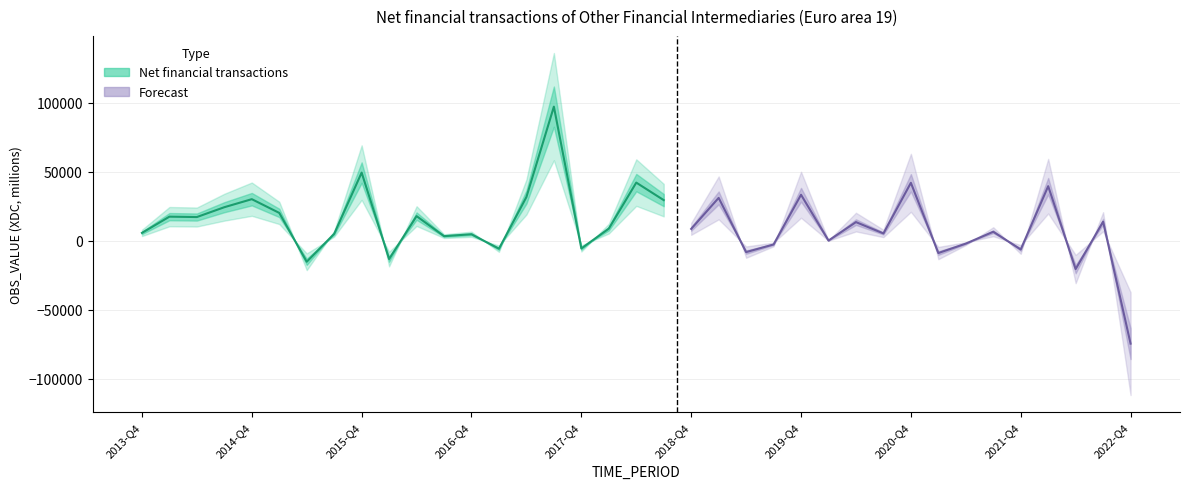

What is the change in value from 2014-Q1 to 2016-Q1?

-30715.9